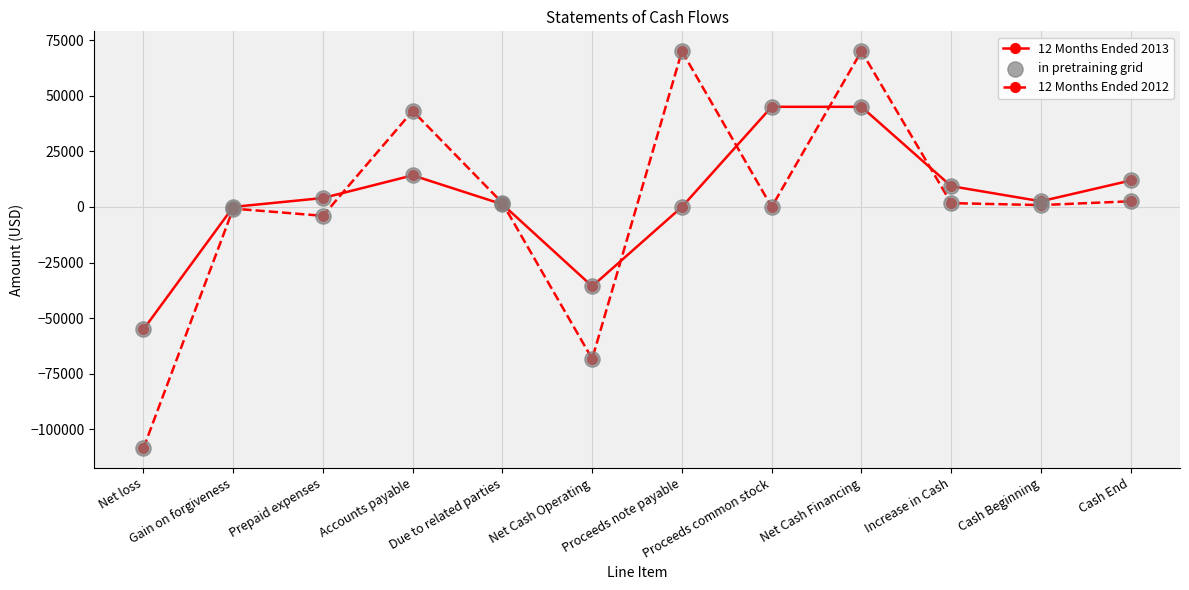

What is the total value across all series at Net Cash Financing?

115000